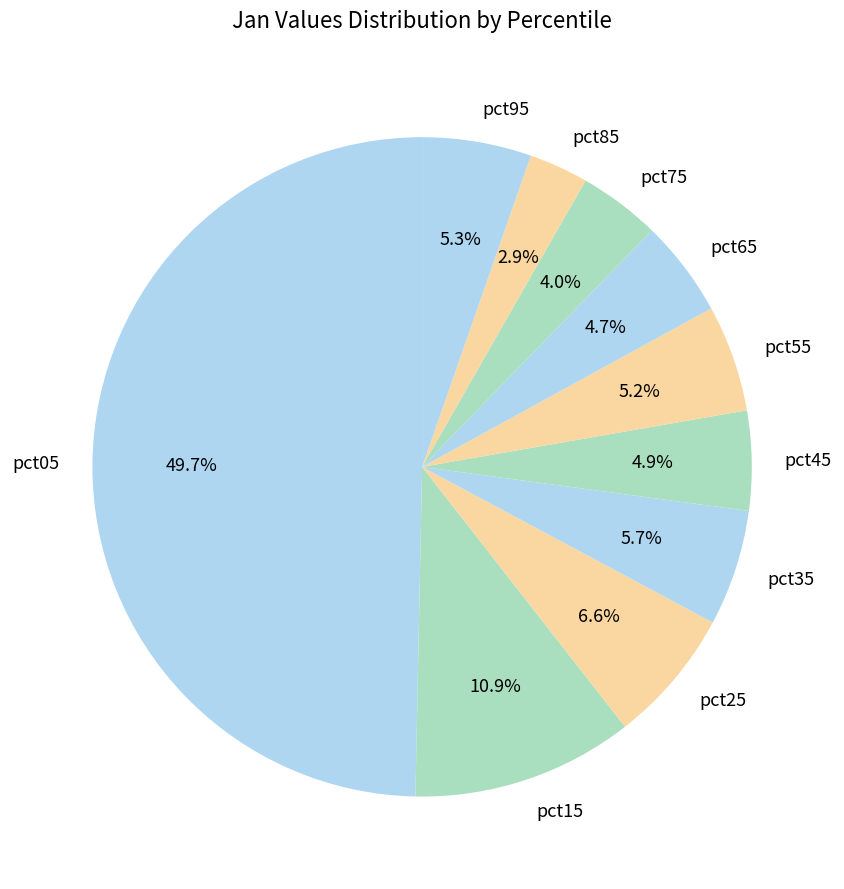

How many slices are in this pie chart?

10